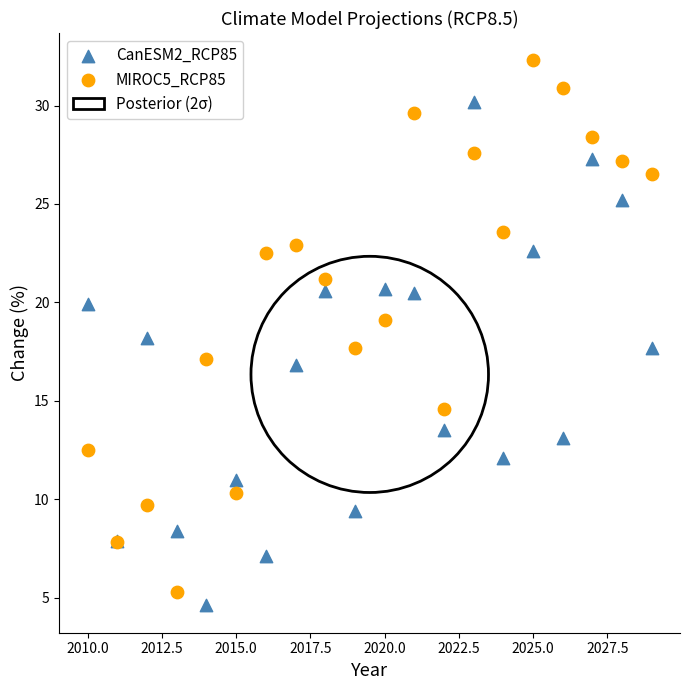

Which series reaches the maximum Y coordinate?

MIROC5_RCP85